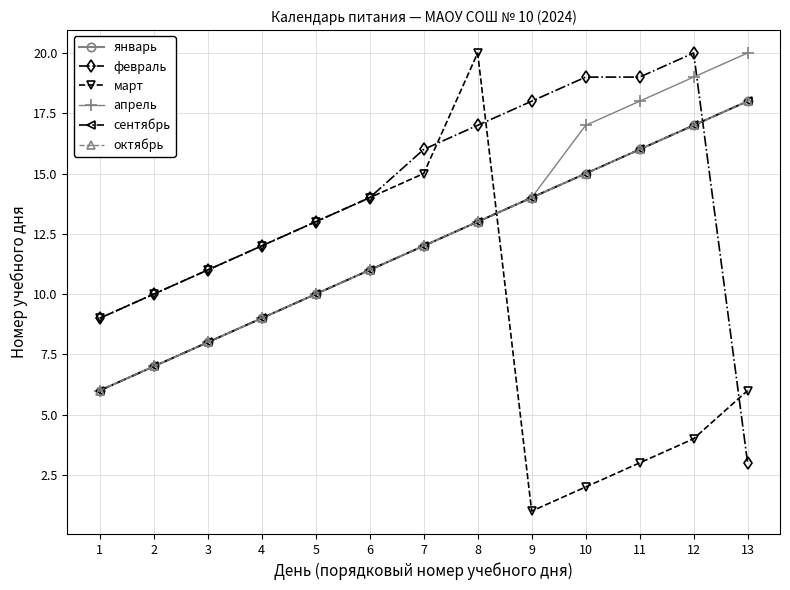

Reading left to right, list all the values displayed in this chart.

январь: 1=6	2=7	3=8	4=9	5=10	6=11	7=12	8=13	9=14	10=15	11=16	12=17	13=18
февраль: 1=9	2=10	3=11	4=12	5=13	6=14	7=16	8=17	9=18	10=19	11=19	12=20	13=3
март: 1=9	2=10	3=11	4=12	5=13	6=14	7=15	8=20	9=1	10=2	11=3	12=4	13=6
апрель: 1=6	2=7	3=8	4=9	5=10	6=11	7=12	8=13	9=14	10=17	11=18	12=19	13=20
сентябрь: 1=6	2=7	3=8	4=9	5=10	6=11	7=12	8=13	9=14	10=15	11=16	12=17	13=18
октябрь: 1=6	2=7	3=8	4=9	5=10	6=11	7=12	8=13	9=14	10=15	11=16	12=17	13=18